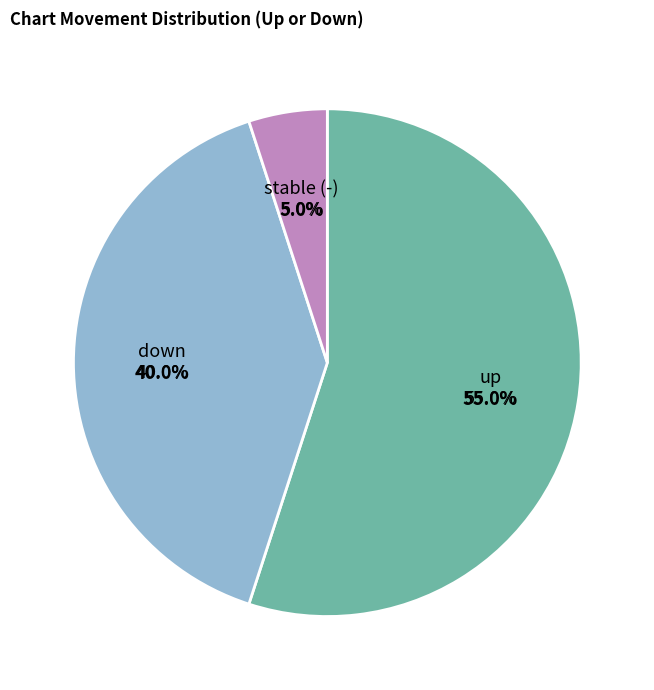

Which category has the biggest portion of the pie?

up